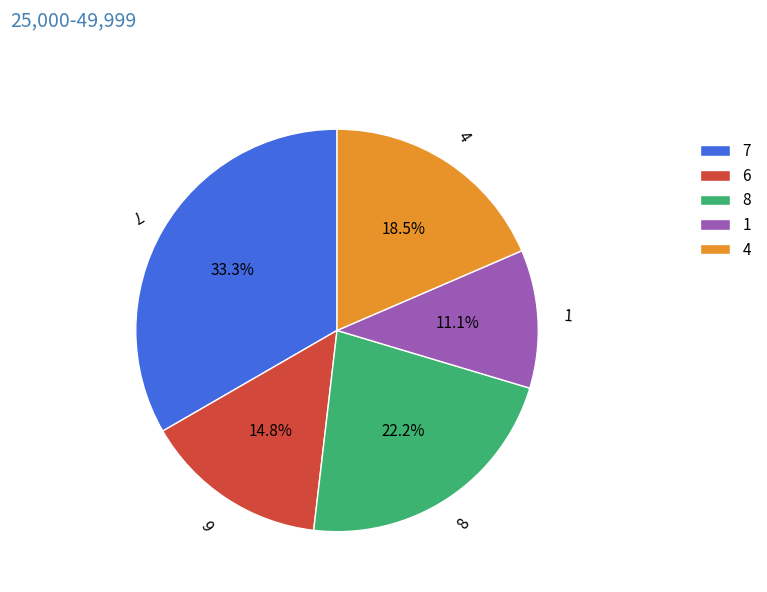

Which has a higher value, 1 or 4?

4